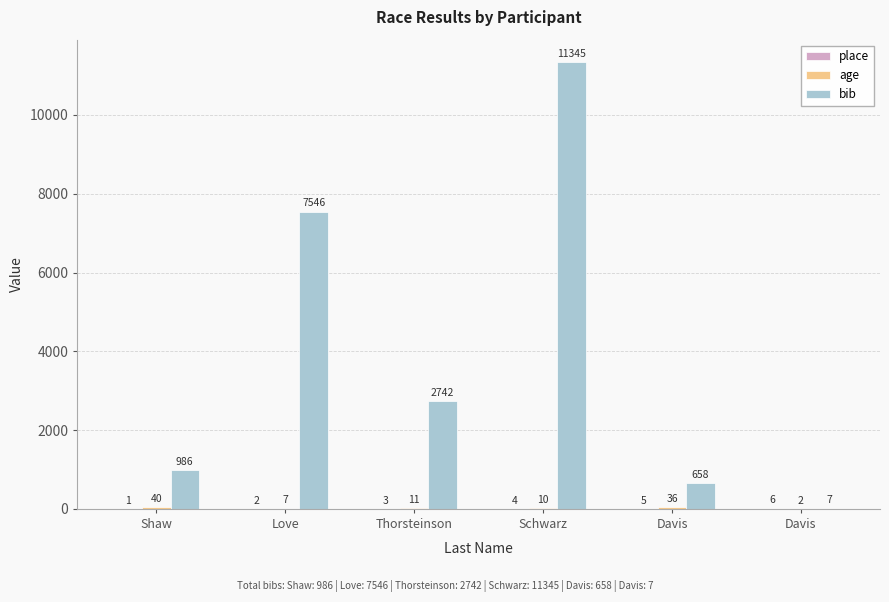

How many categories are shown in the chart?

6